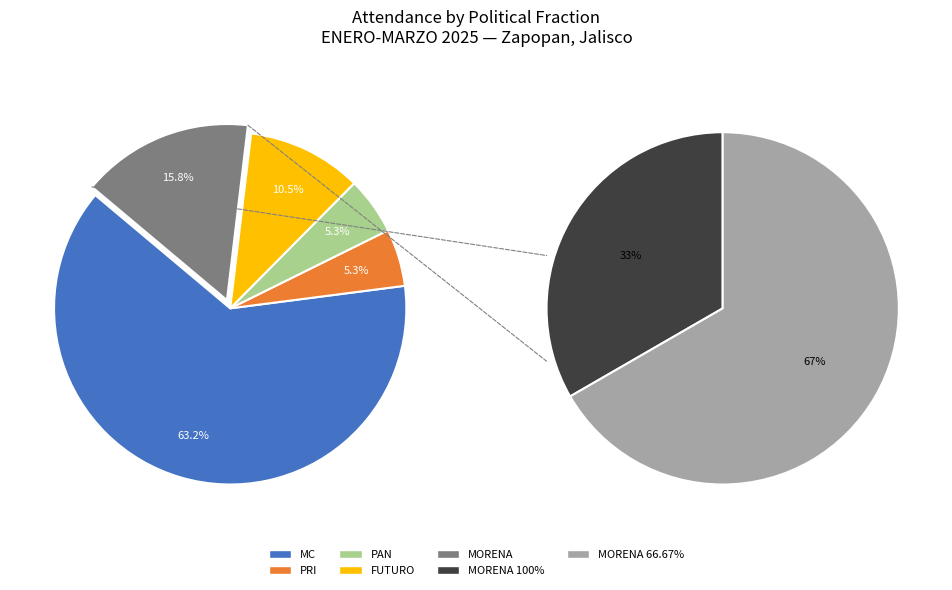

Rank the categories by value from lowest to highest.

PRI, PAN, FUTURO, MORENA, MC